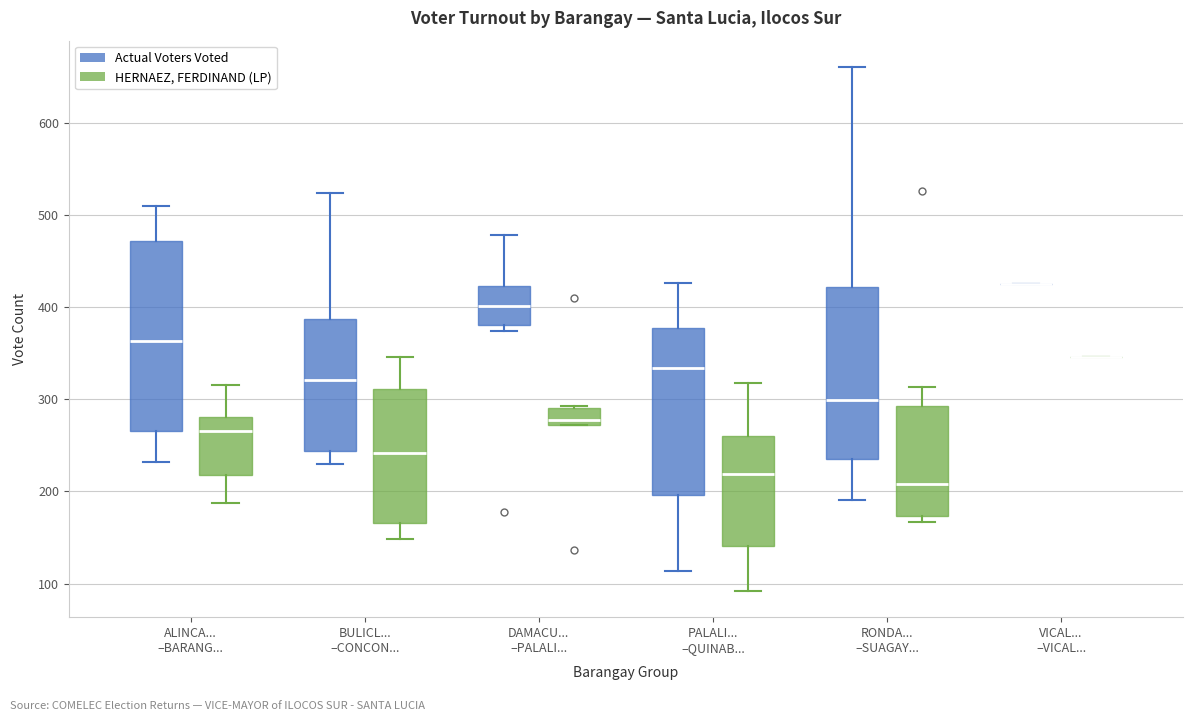

Where is the upper edge of the box for BULICL... –CONCON... (HERNAEZ, FERDINAND (LP)) on the y-axis? The values are not printed on the chart, so give them approximately, as read against the axis.

310